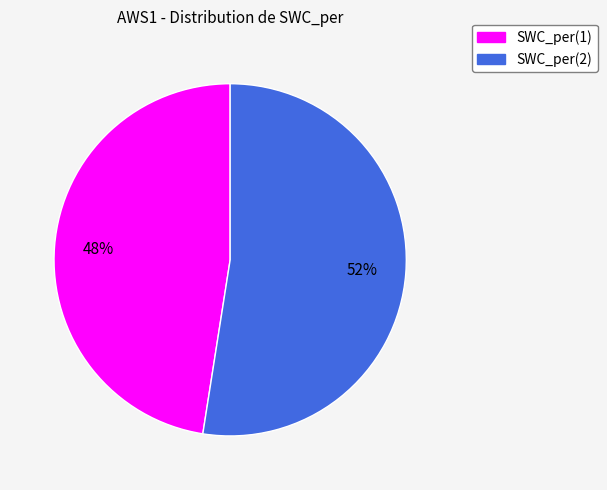

To the nearest percent, what is the combined percentage of SWC_per(1) and SWC_per(2)?

100%